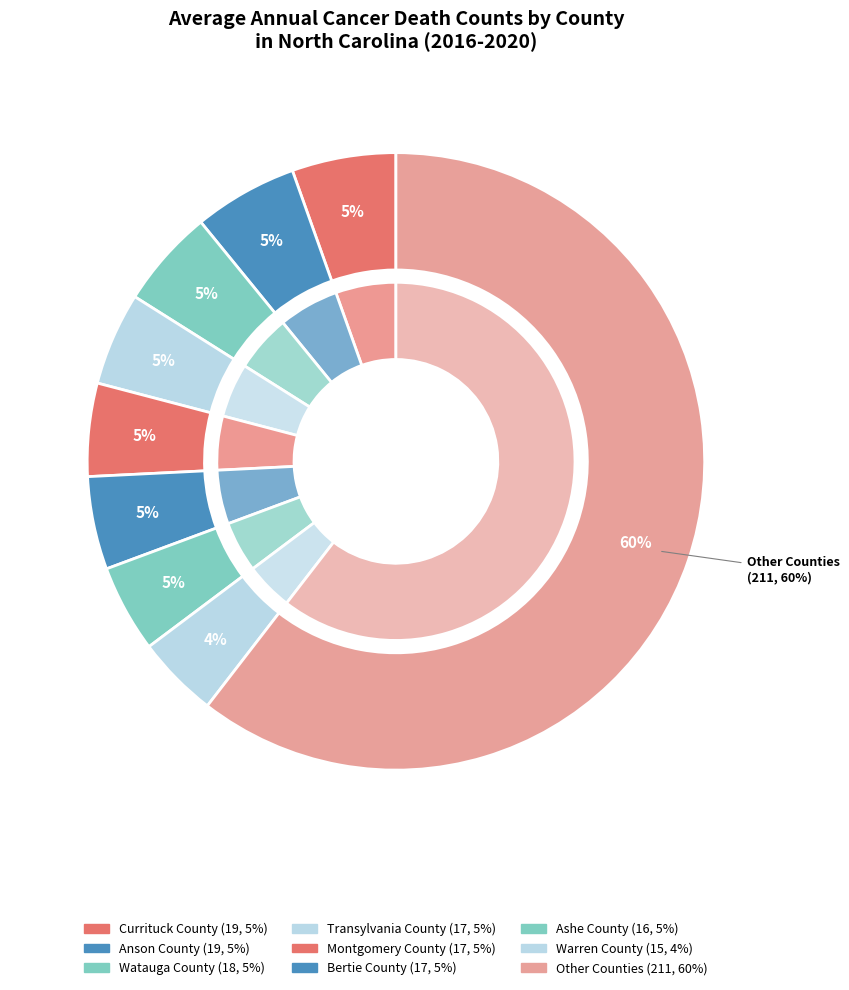

True or false: Swain County accounts for 1% of the total.

False